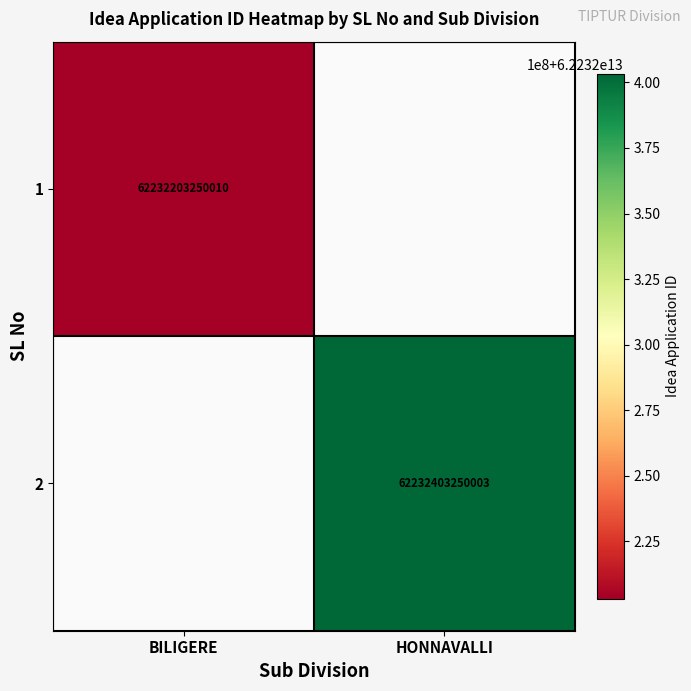

Which label corresponds to the smallest value in the chart?

BILIGERE